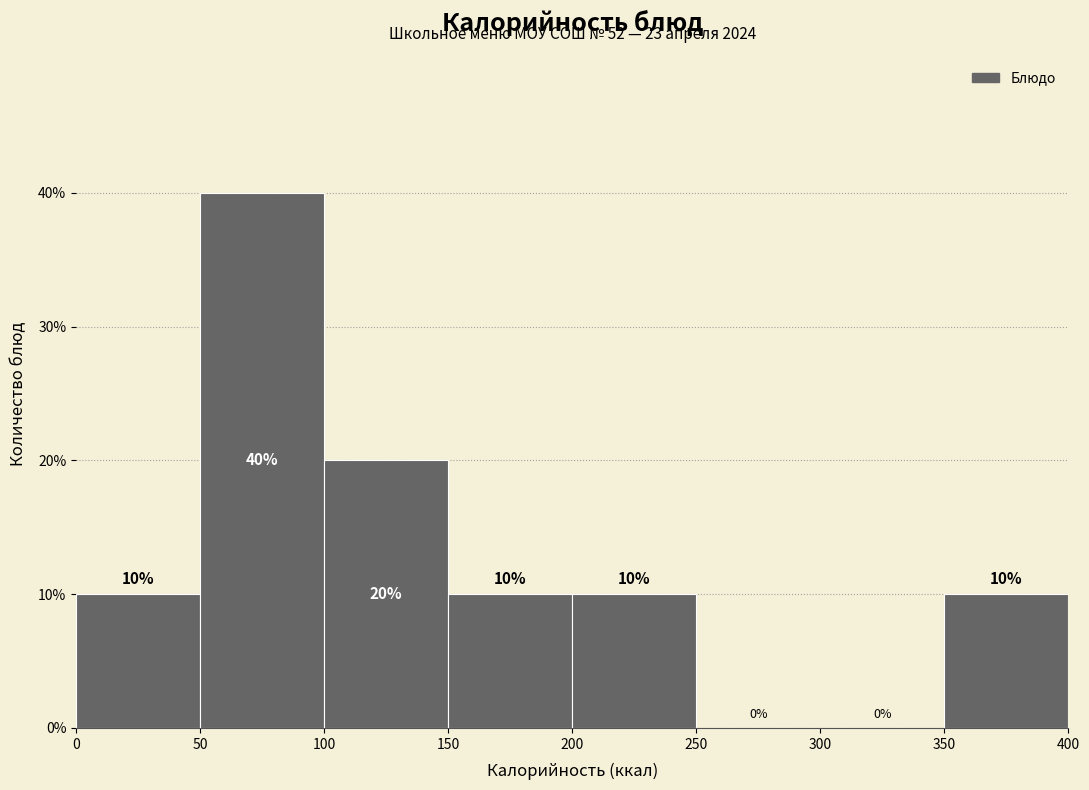

What is the height of the bar covering 150 to 200 on the x-axis?

10